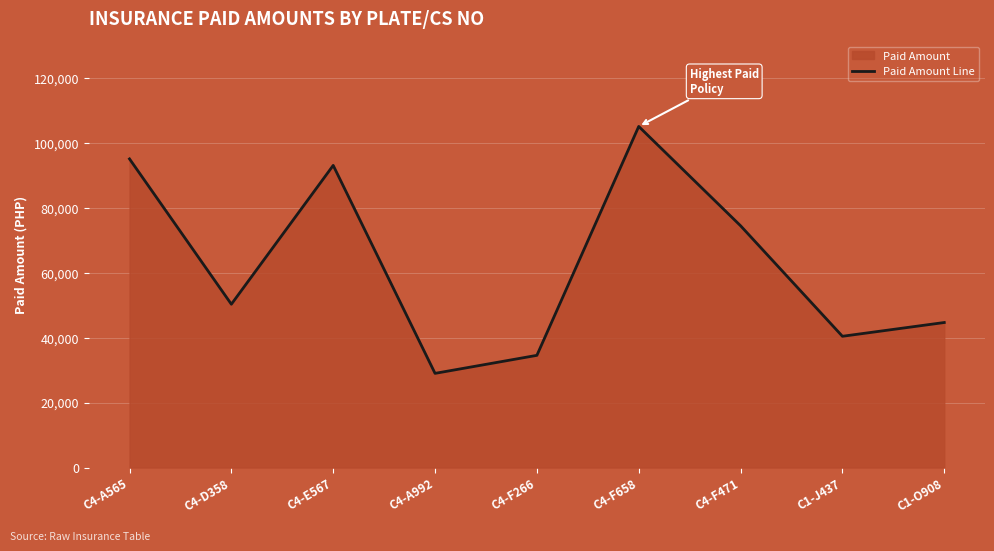

What is the value of the 6th point from the left?

105050.0